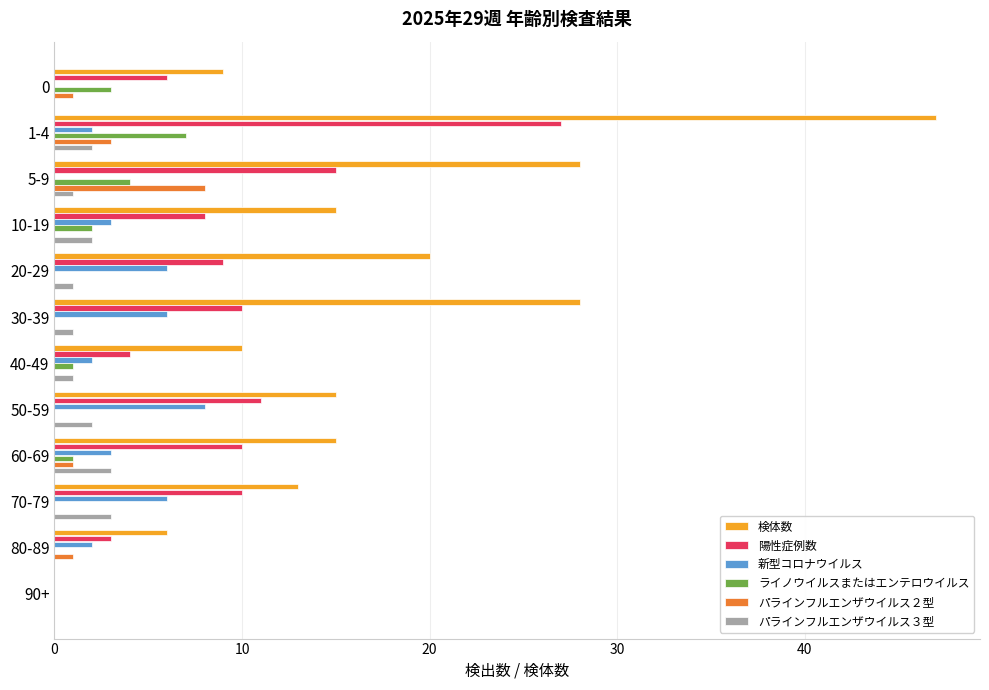

What is the sum of all 新型コロナウイルス values?

38